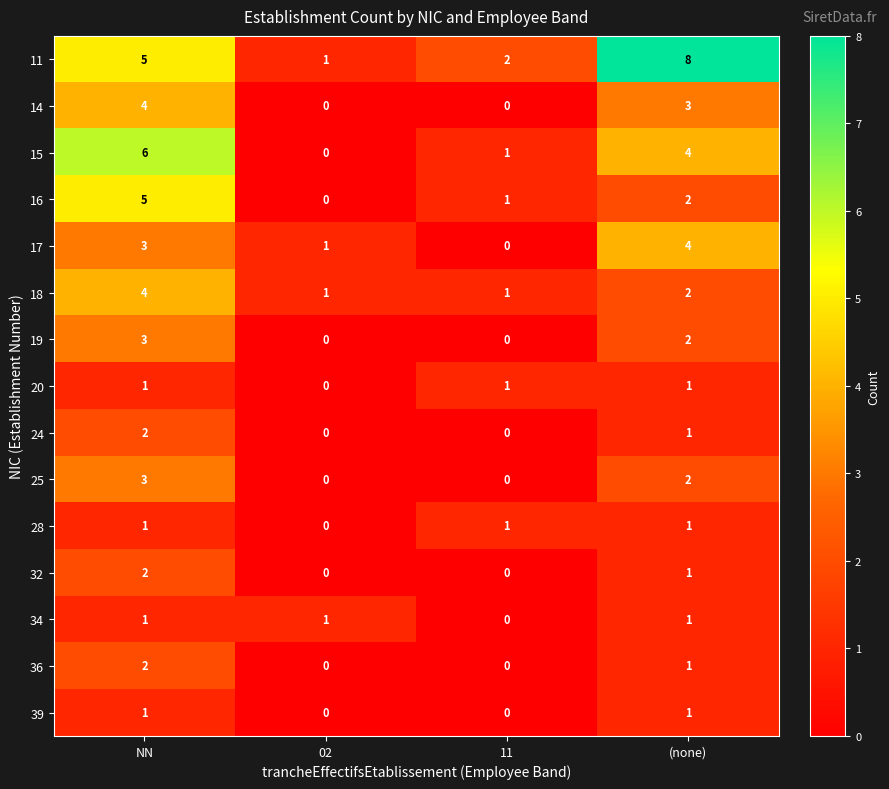

Which series has the largest total across all categories?

11